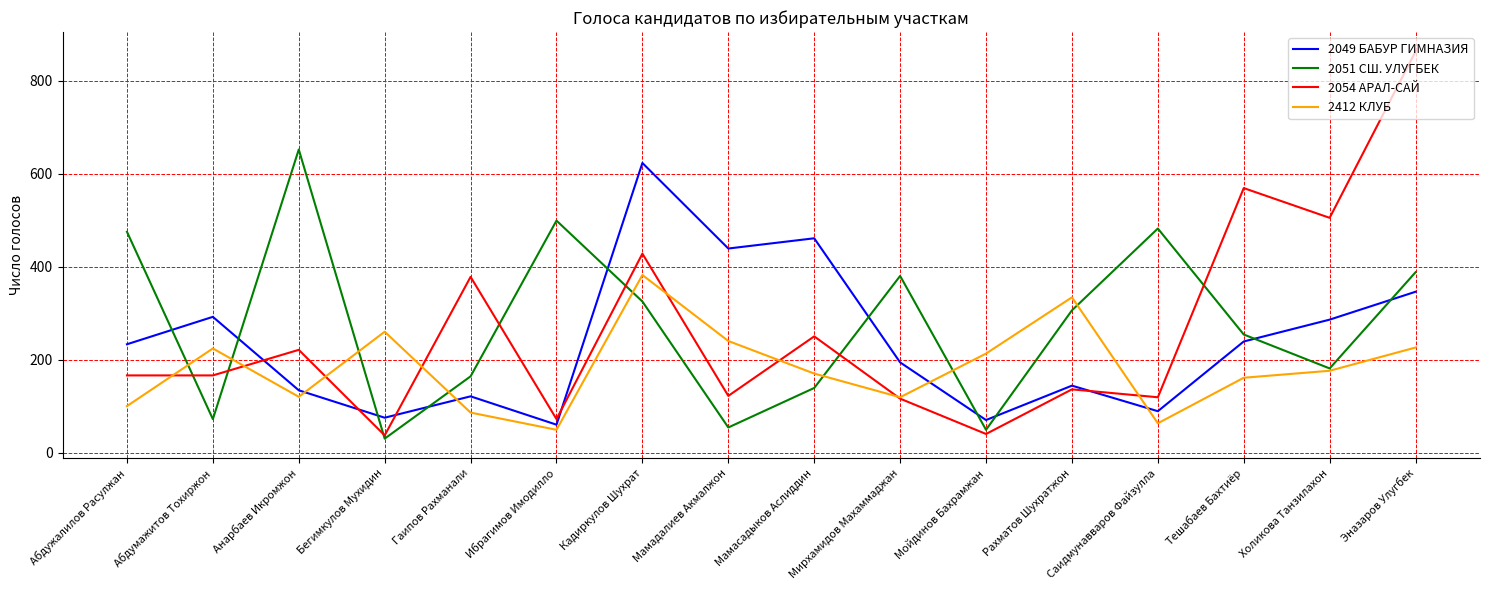

What position from the right is Тешабаев Бахтиёр?

3